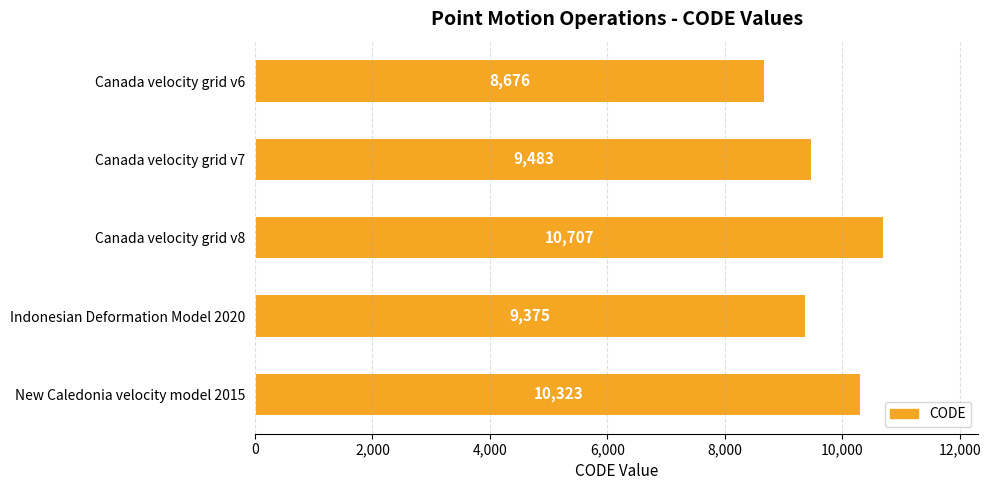

Which has a higher value, New Caledonia velocity model 2015 or Canada velocity grid v6?

New Caledonia velocity model 2015